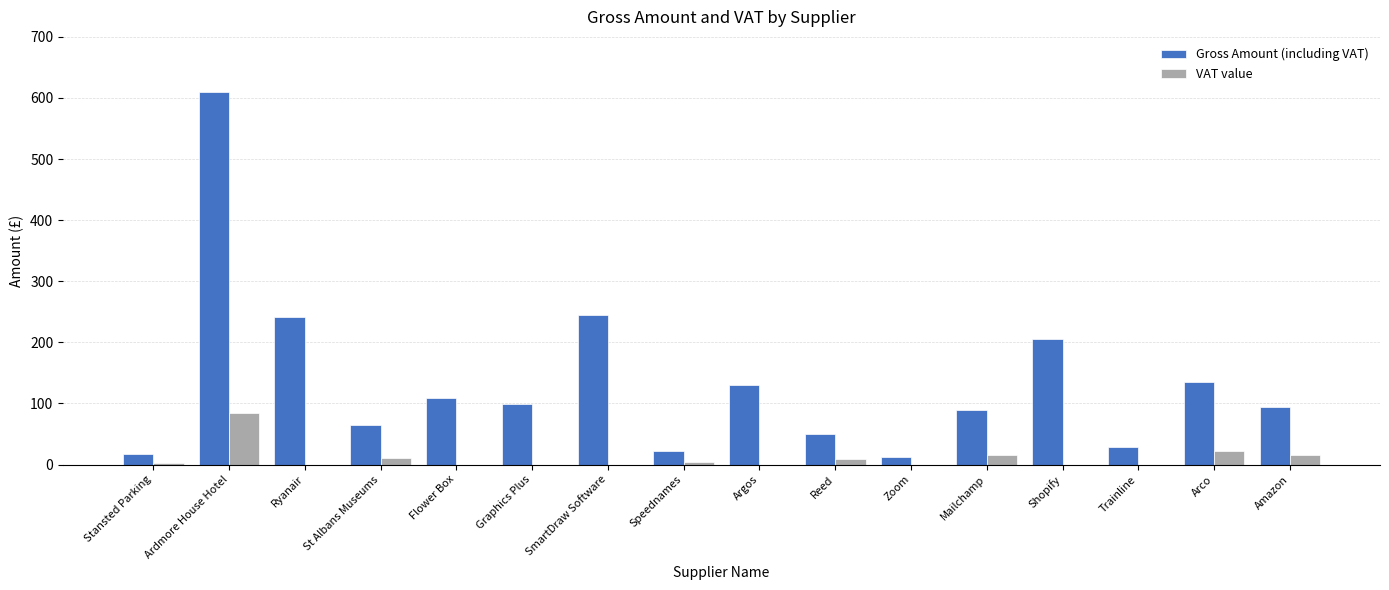

The VAT value series shows 58.2 at Flower Box. True or false?

False